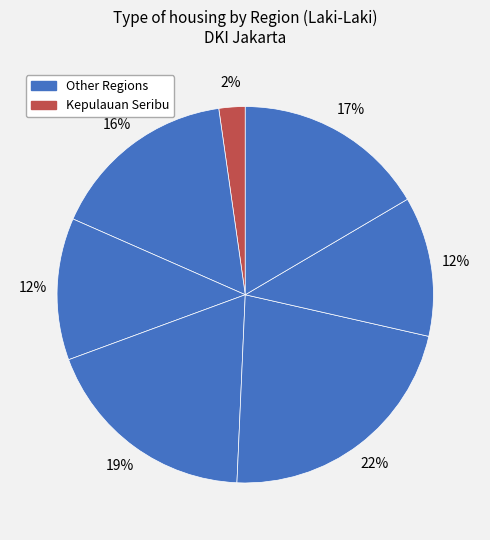

How many segments does this pie chart have?

7